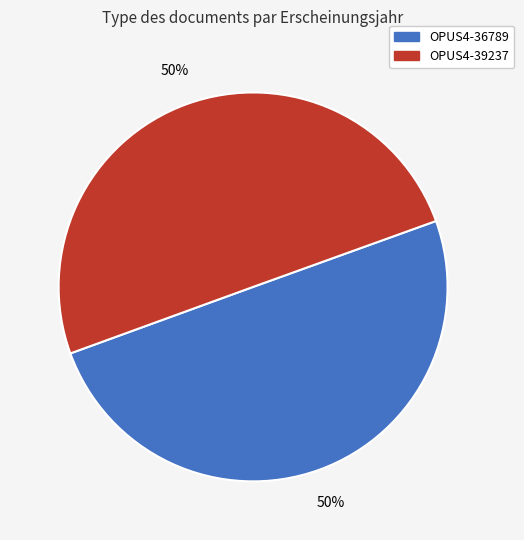

To the nearest percent, what percentage of the pie is OPUS4-36789?

50%